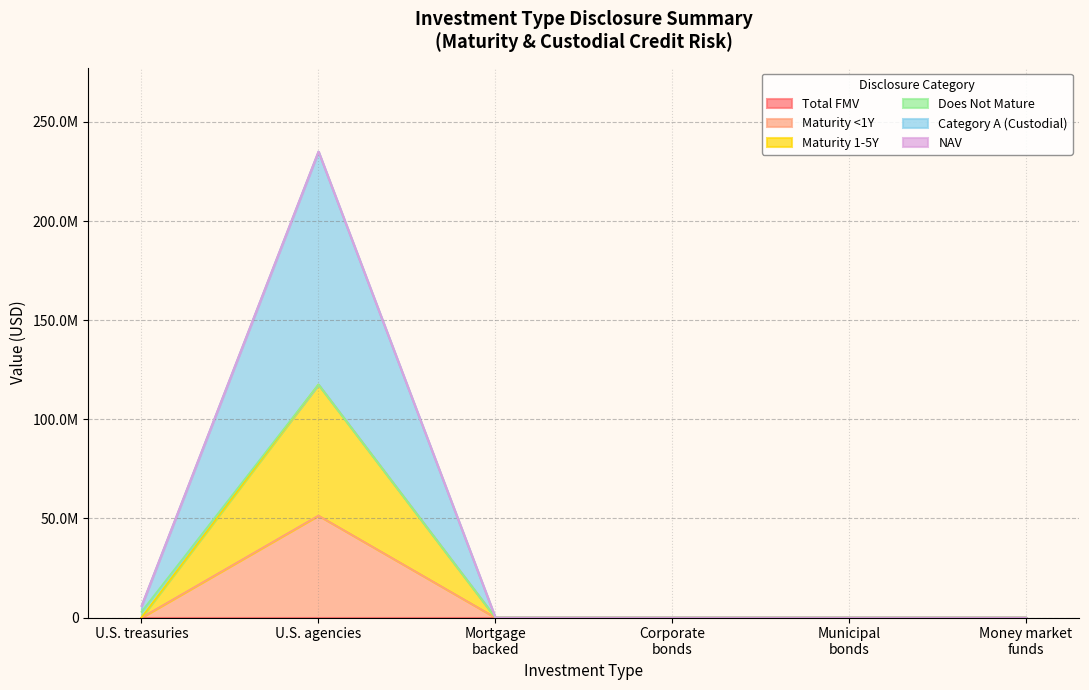

True or false: Mortgage backed obligations and Corporate bonds intersect in this chart.

False